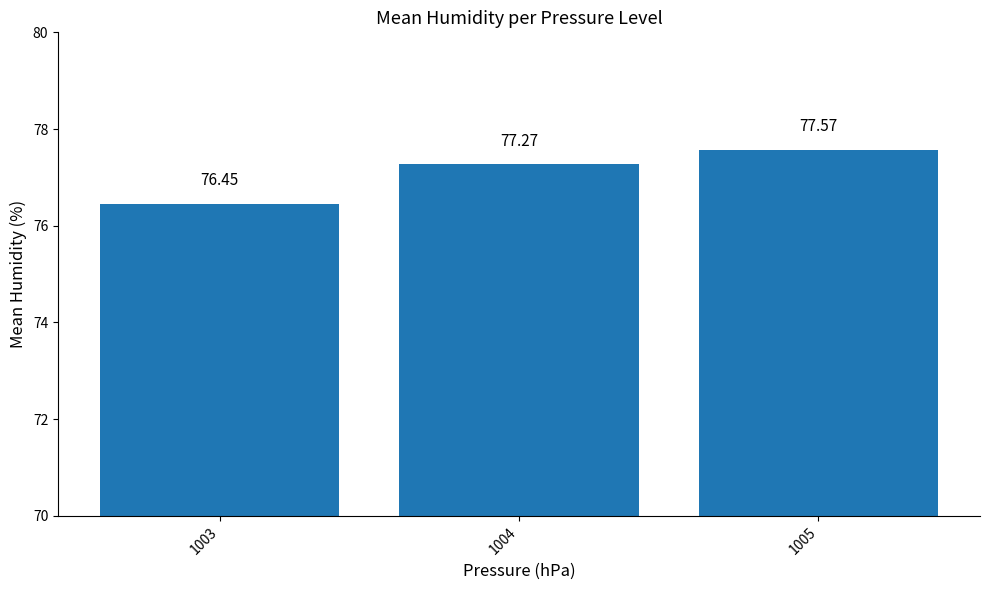

Reading left to right, what are all the values shown in this chart?

1003=76.5	1004=77.3	1005=77.6